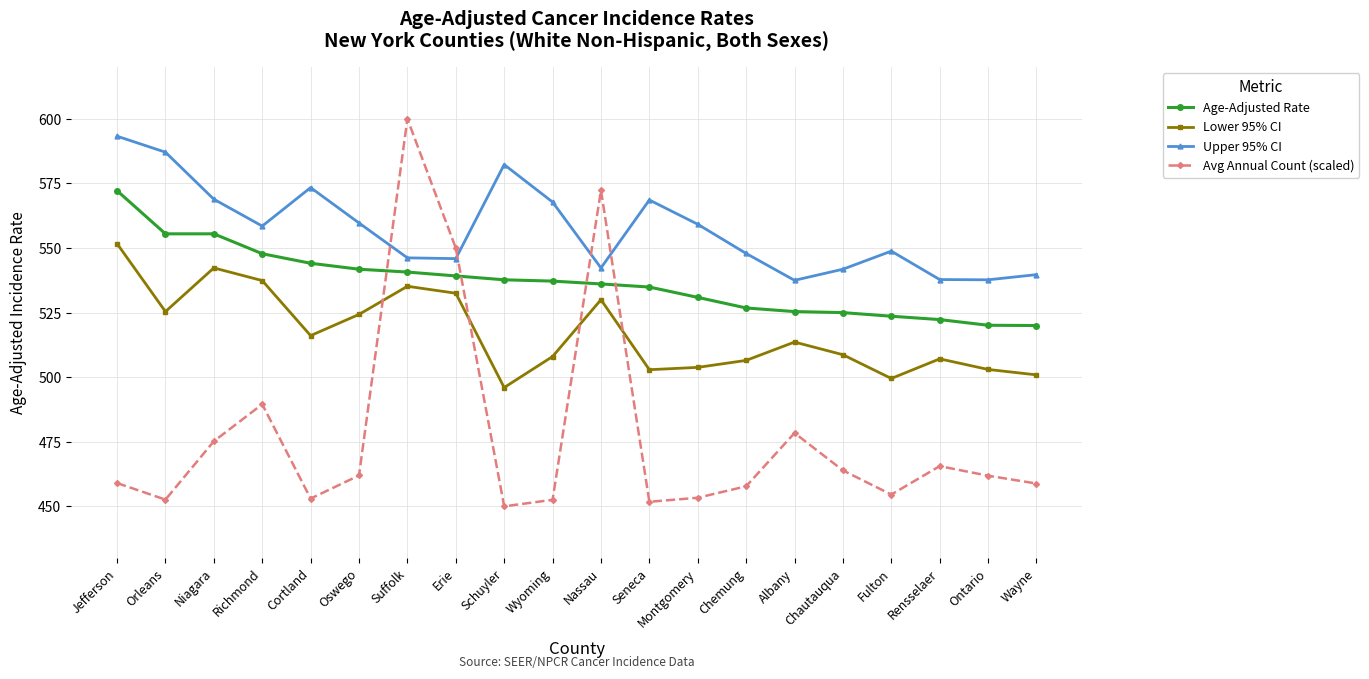

What is the difference between the Avg Annual Count (scaled) values at Orleans and Albany?

25.8